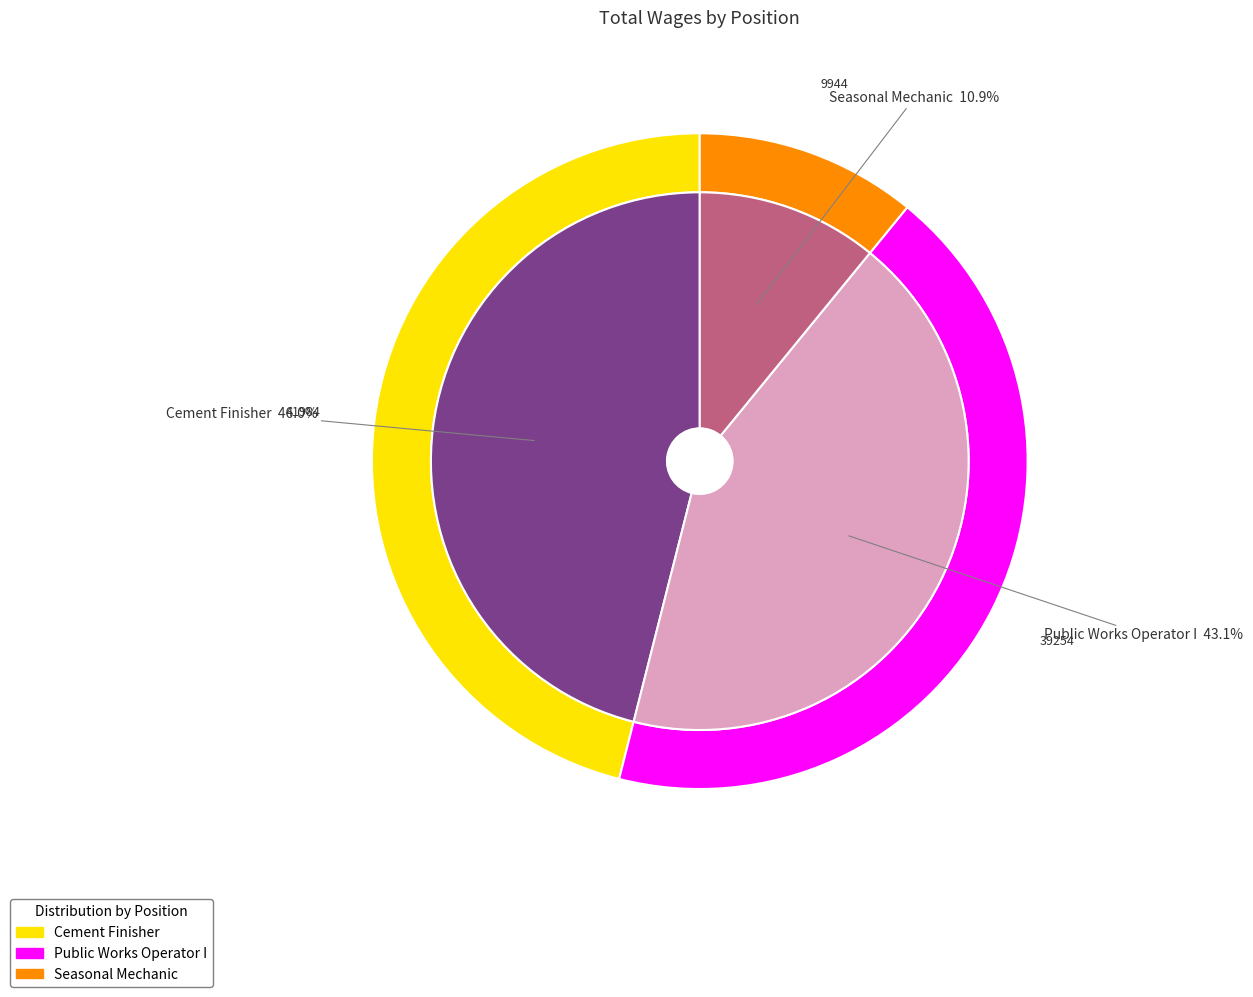

To the nearest percent, what is the combined percentage of Public Works Operator I and Seasonal Mechanic?

54%